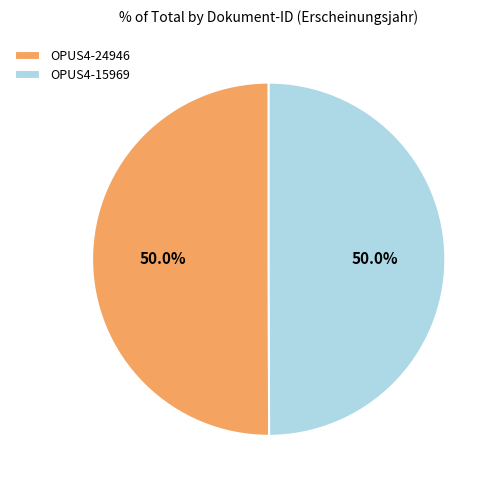

What is the ratio of the value at OPUS4-15969 to the value at OPUS4-24946?

1.0